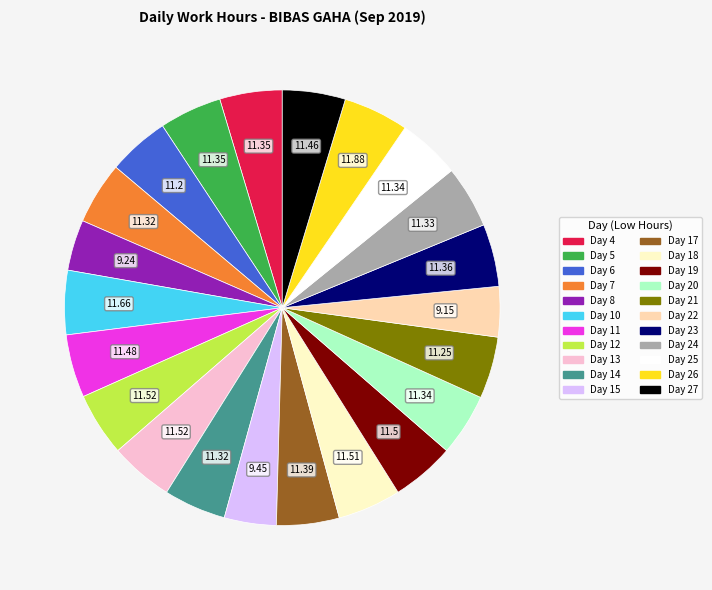

Is there a majority slice in this chart?

No